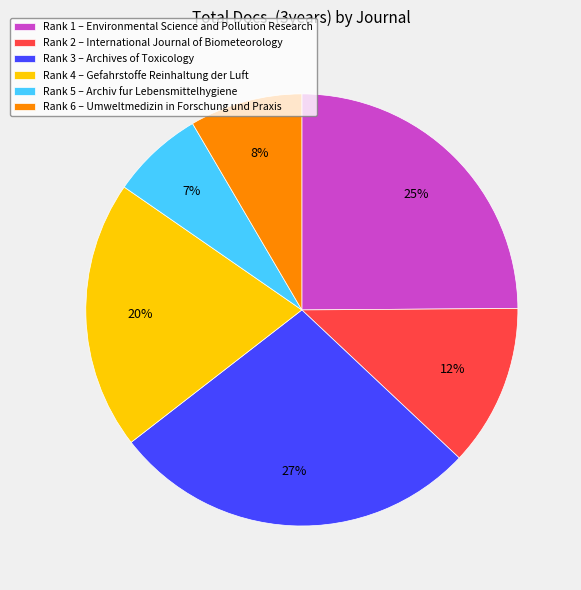

Is there a majority slice in this chart?

No